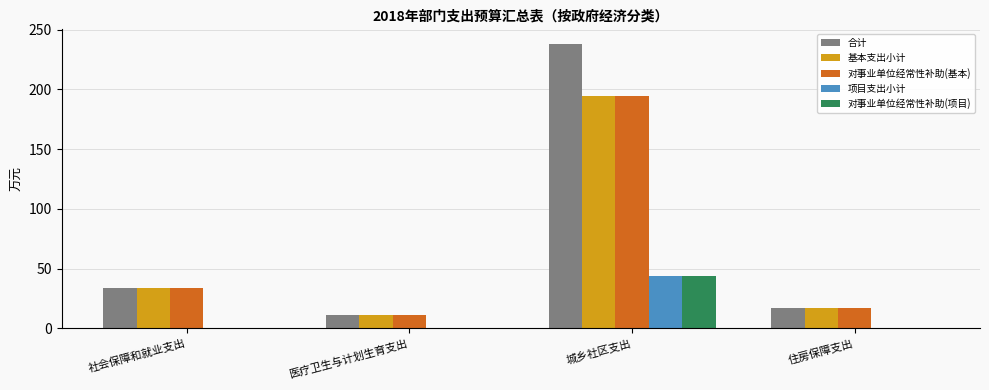

What is the difference between the 基本支出小计 values at 社会保障和就业支出 and 医疗卫生与计划生育支出?

22.7